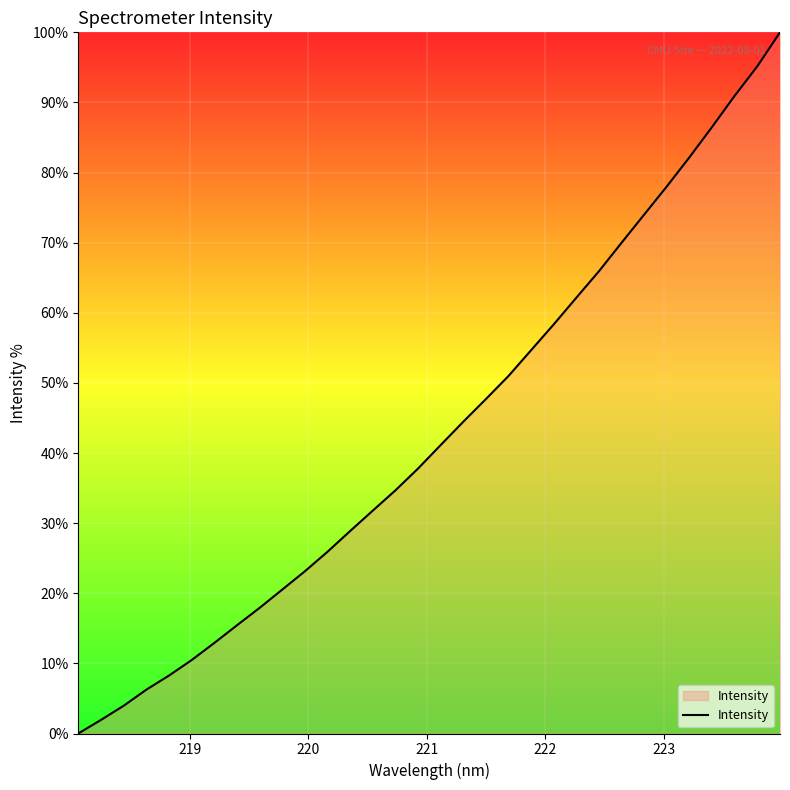

Does the chart have visible grid lines?

Yes